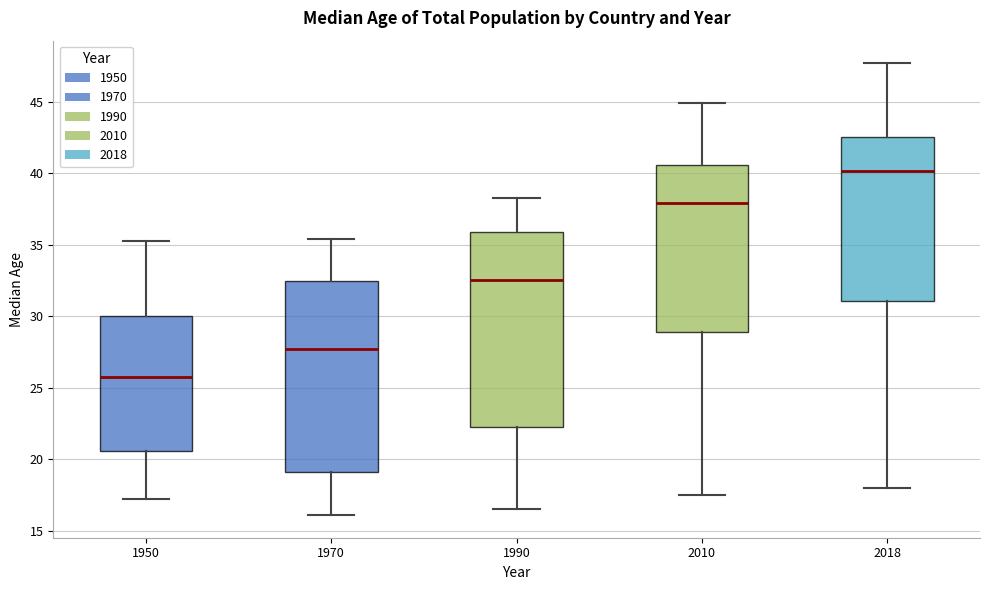

Where does the upper whisker of the box at x = 2010 end on the y-axis? The values are not printed on the chart, so give them approximately, as read against the axis.

45.0